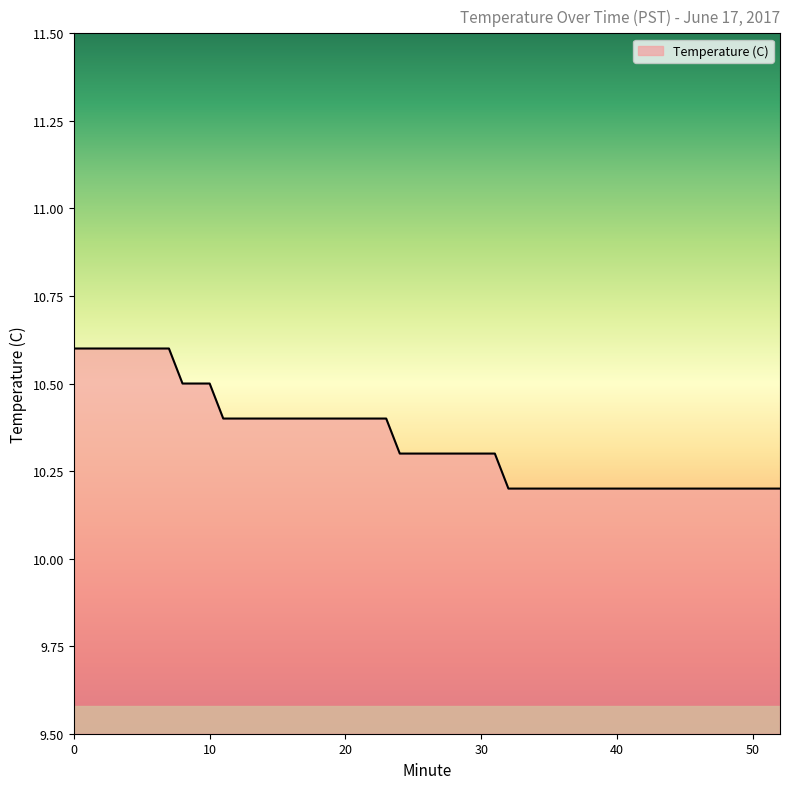

What is the sum of all values?

414.0